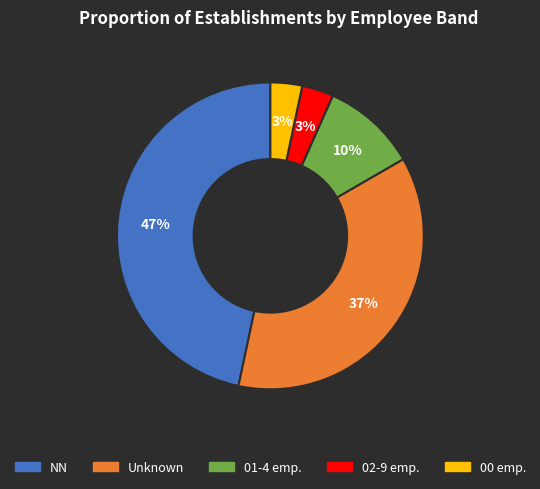

How many slices are in this pie chart?

5